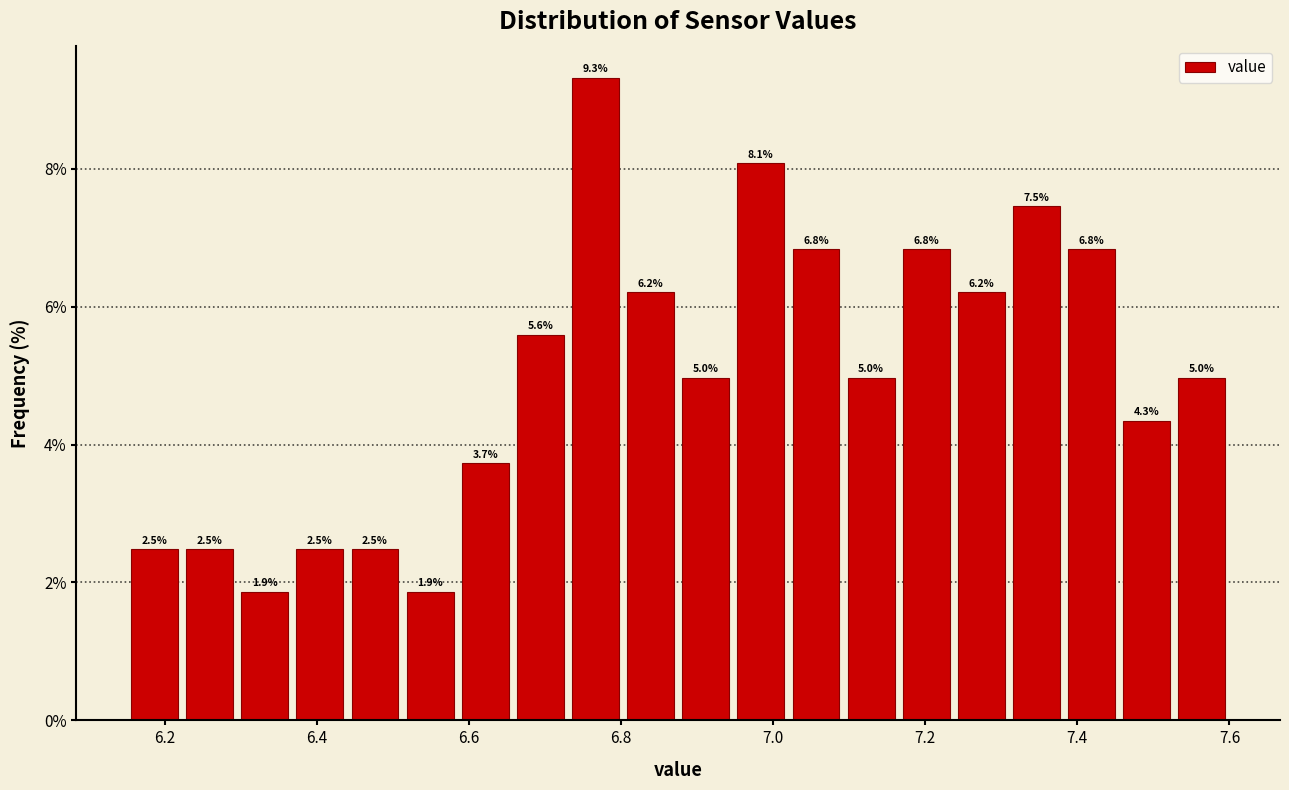

Around what value on the x-axis is the tallest bar? Give the approximate position of its centre, as read against the axis.

6.76